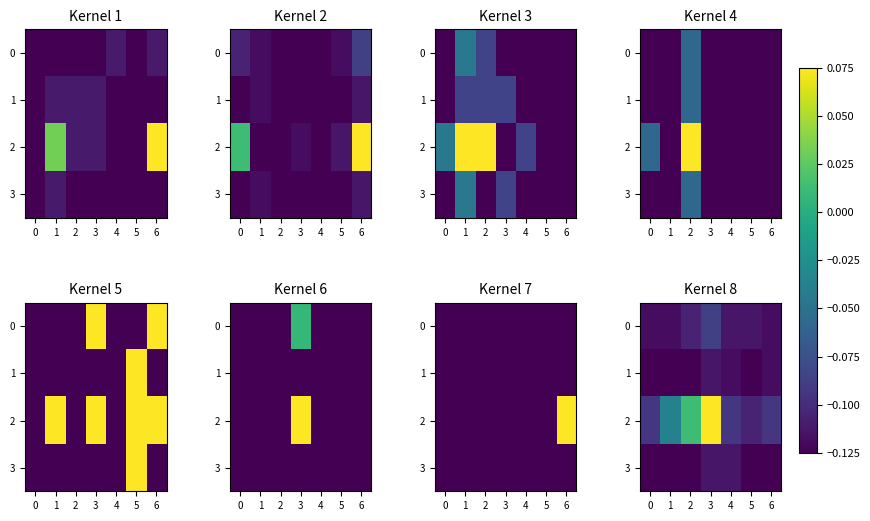

Which series has the largest total across all categories?

2